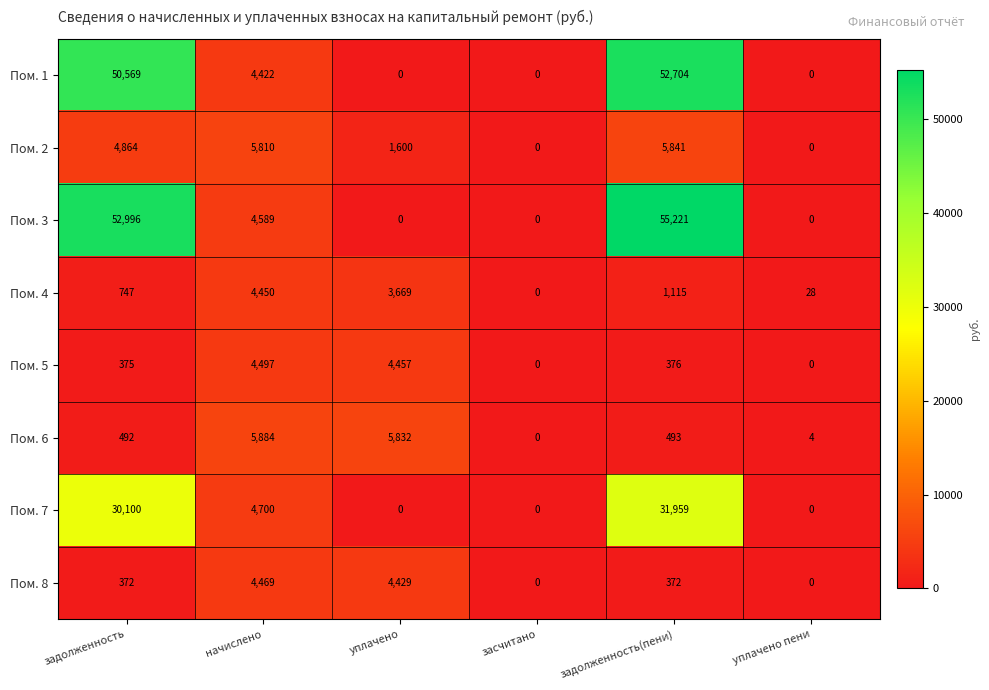

The Пом. 3 series shows 0 at уплачено пени. True or false?

True